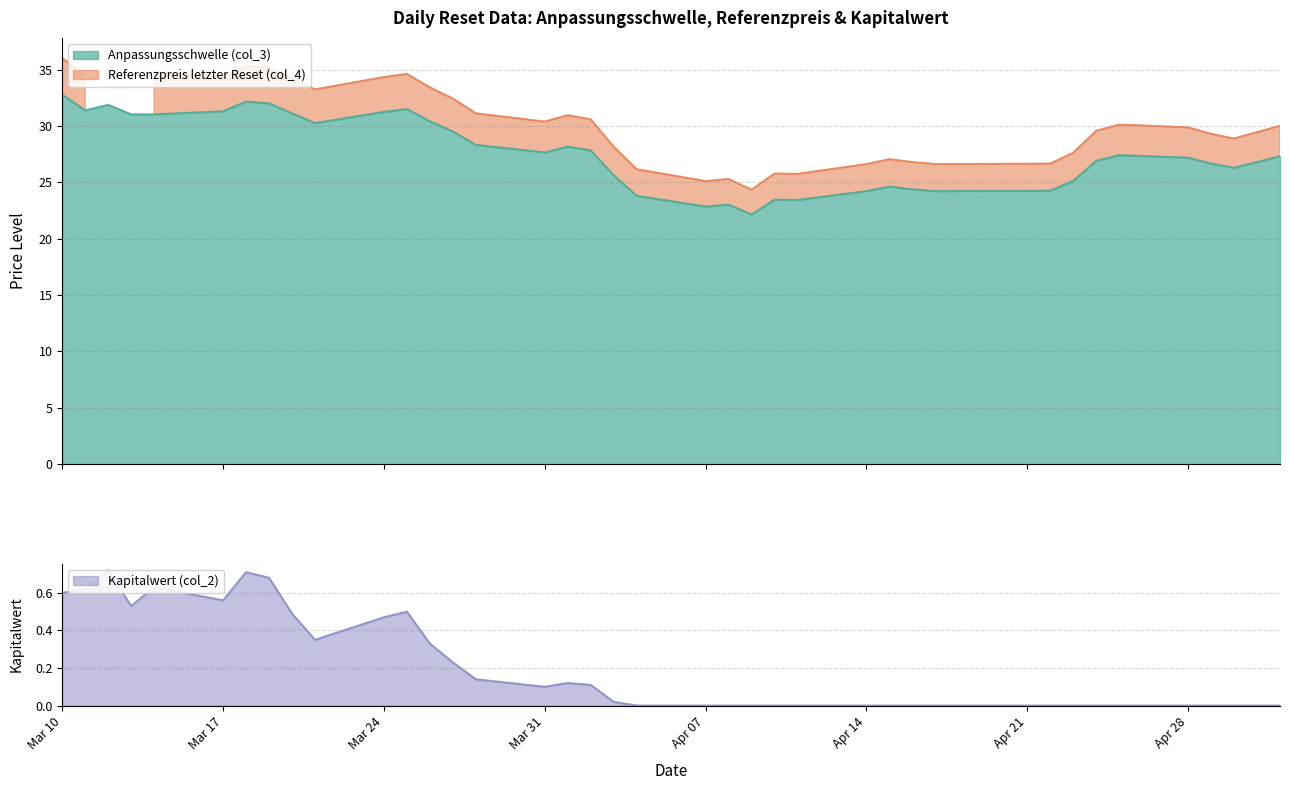

What is the minimum value for Anpassungsschwelle (col_3)?

22.2